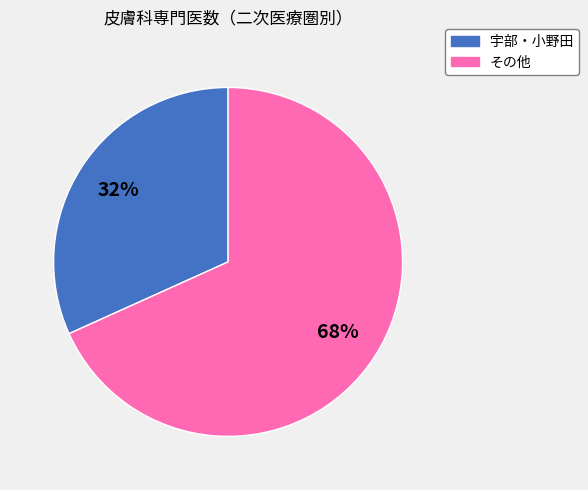

Is there a majority slice in this chart?

Yes